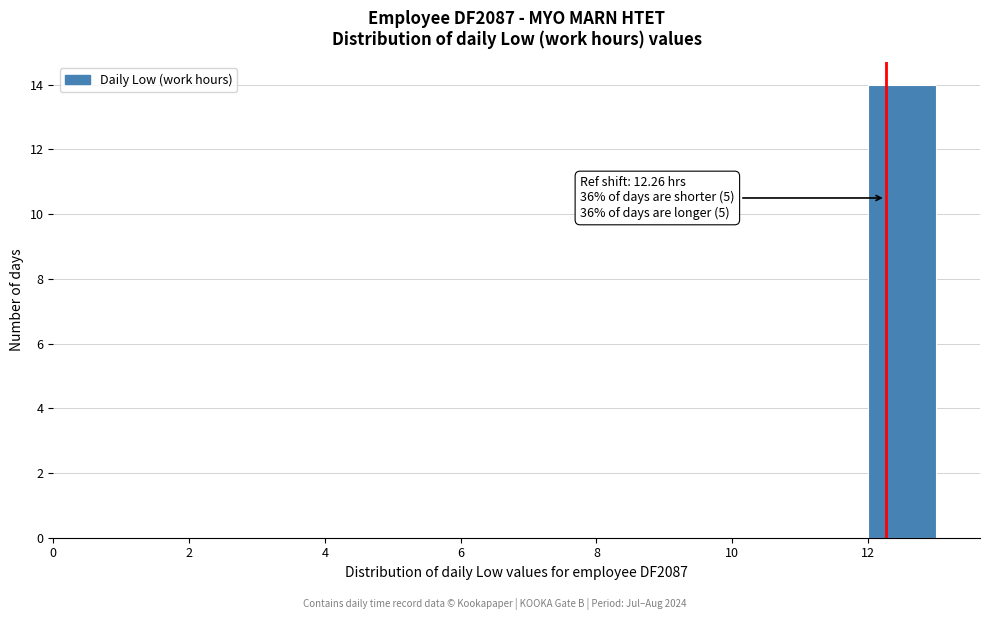

Which range on the x-axis has the tallest bar?

12 to 13